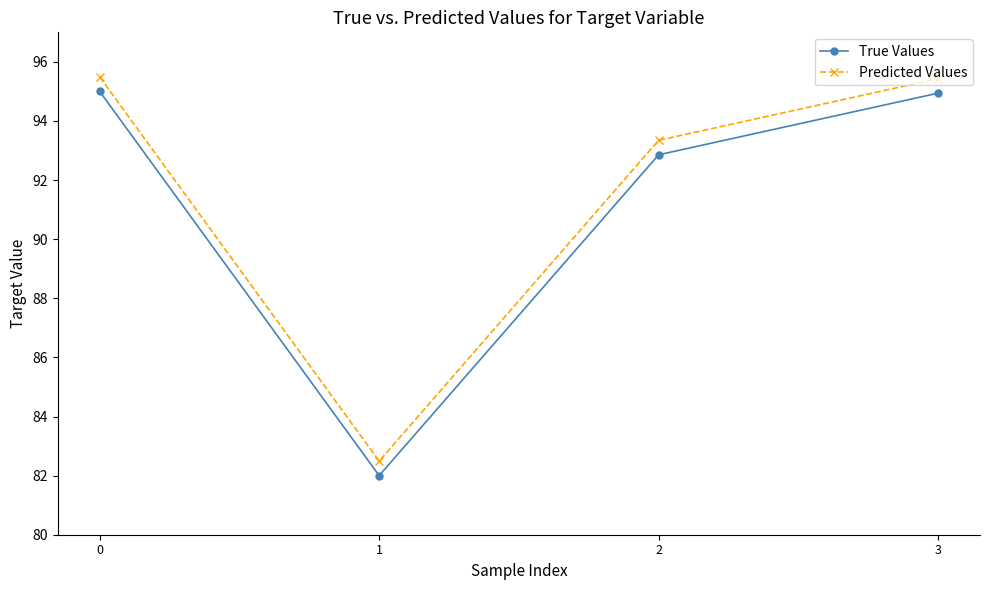

What is the value of the True Values point at the 1st from the left?

95.0